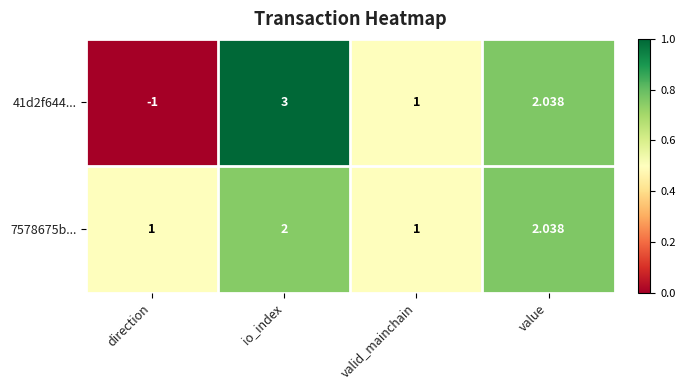

List the labels in order of 41d2f644... value, smallest first.

direction, valid_mainchain, value, io_index